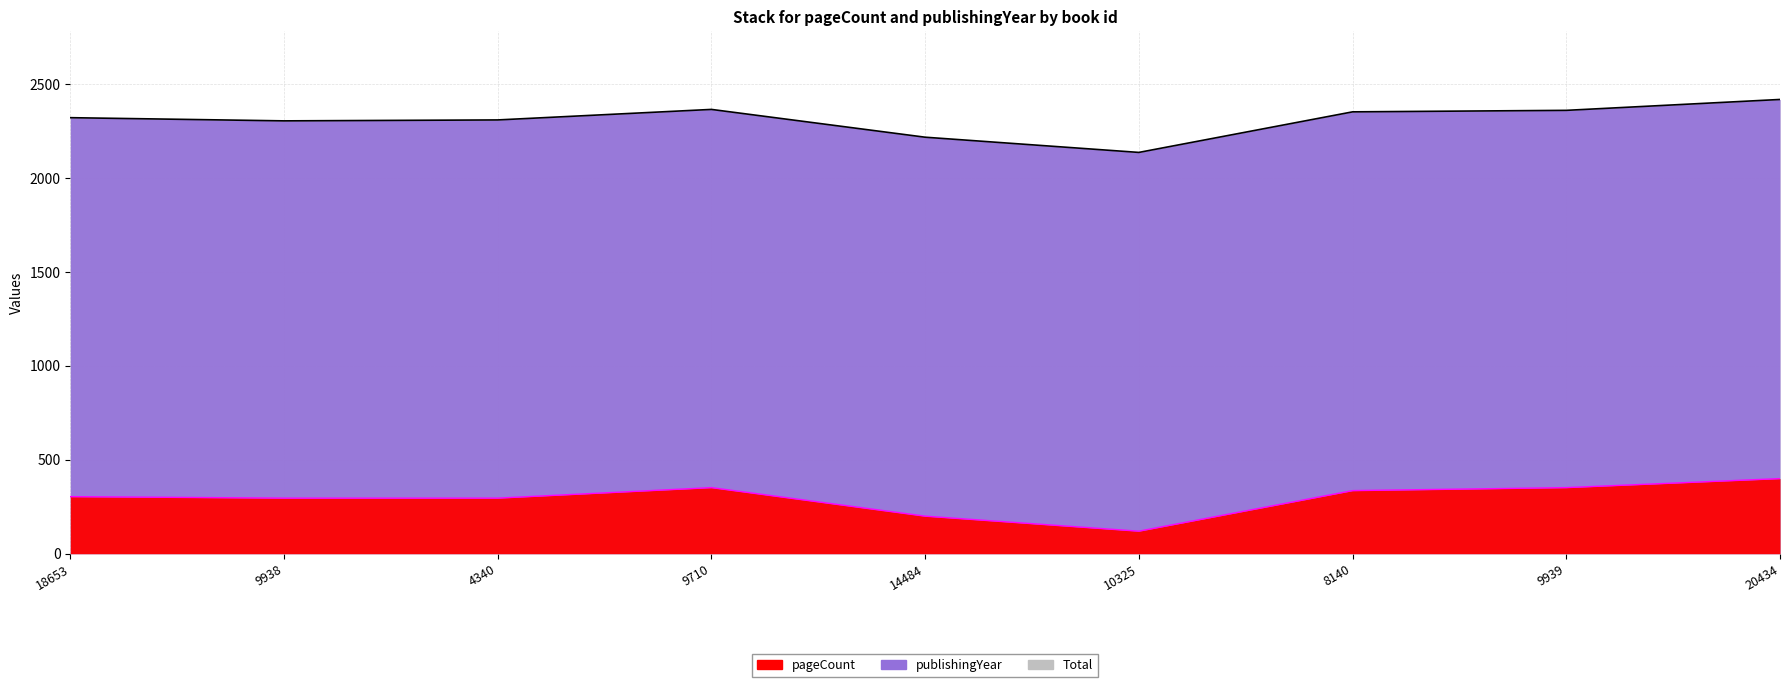

Reading left to right, transcribe all the data shown in this chart.

304	296	296	352	200	120	336	352	400